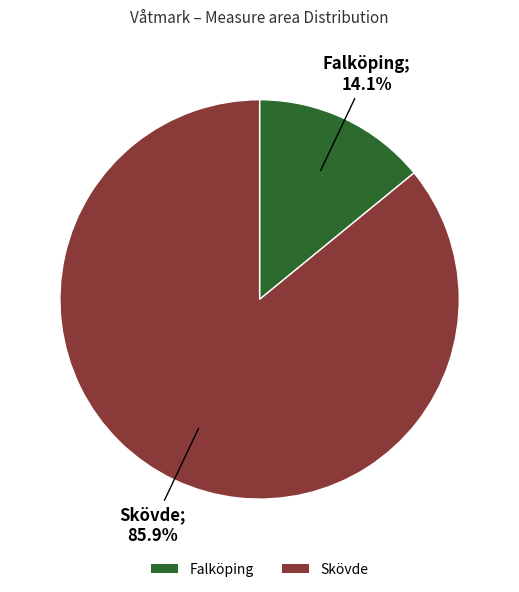

Between Skövde and Falköping, which is larger?

Skövde